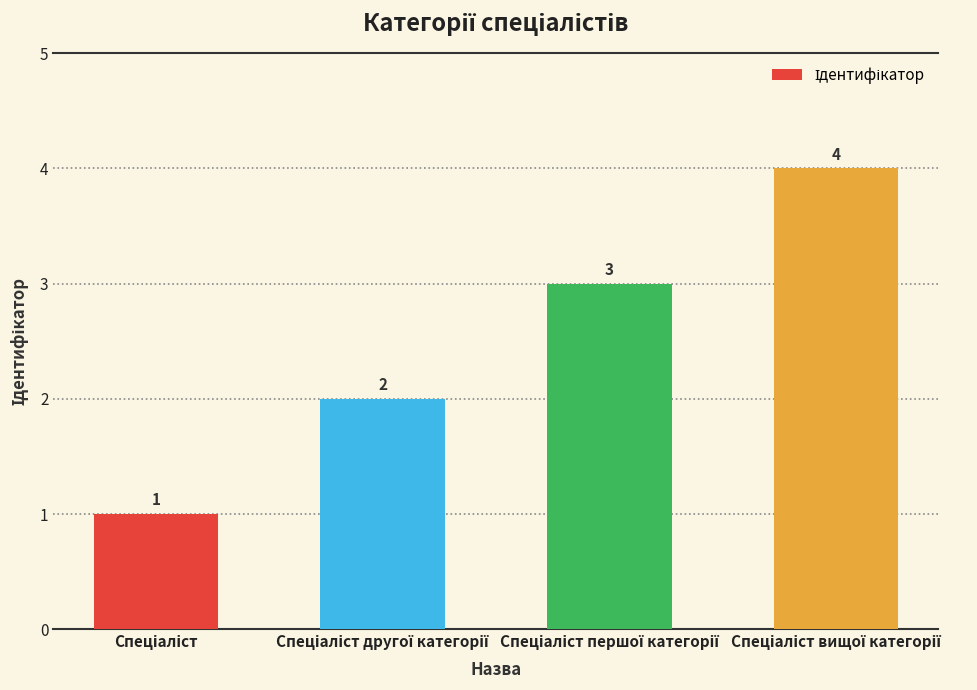

Reading left to right, transcribe all the data shown in this chart.

1	2	3	4